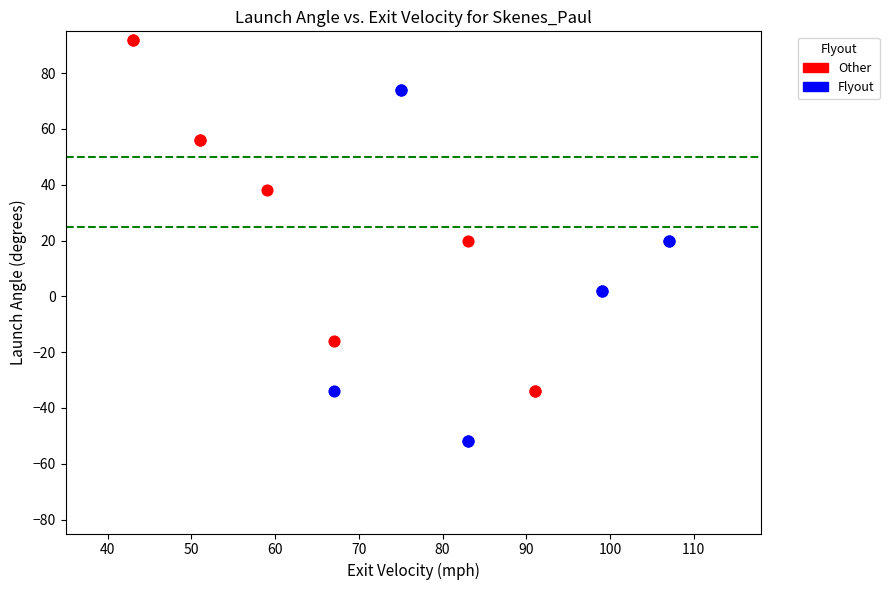

Which series reaches the minimum Y coordinate?

Flyout